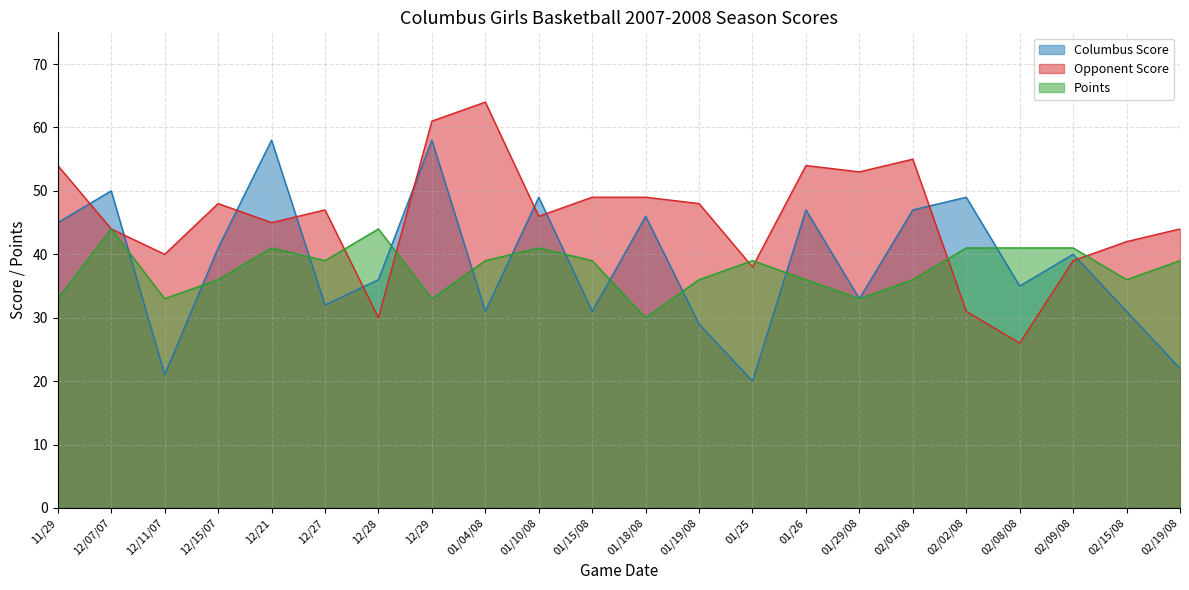

Is it true that Columbus Score equals 31 at 01/15/08?

True